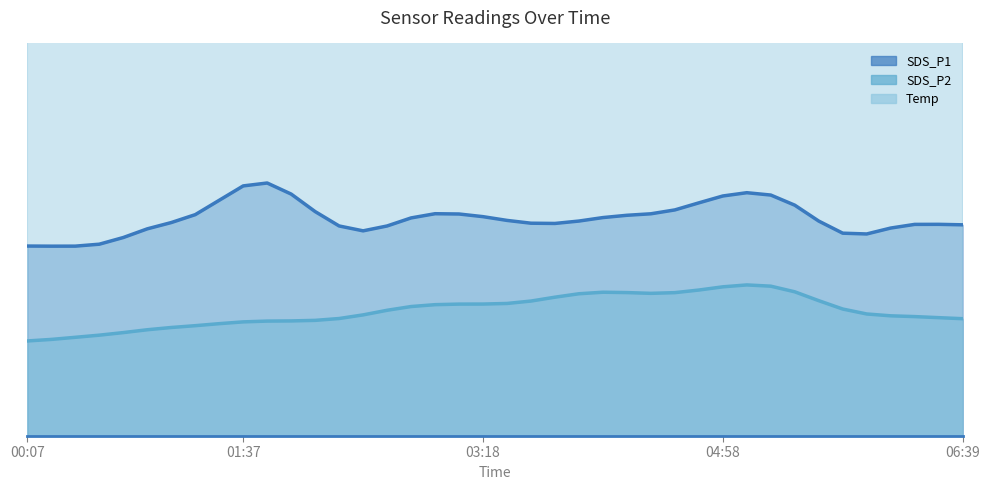

What is the difference between the second highest and minimum values in the SDS_P2 series?

2.0